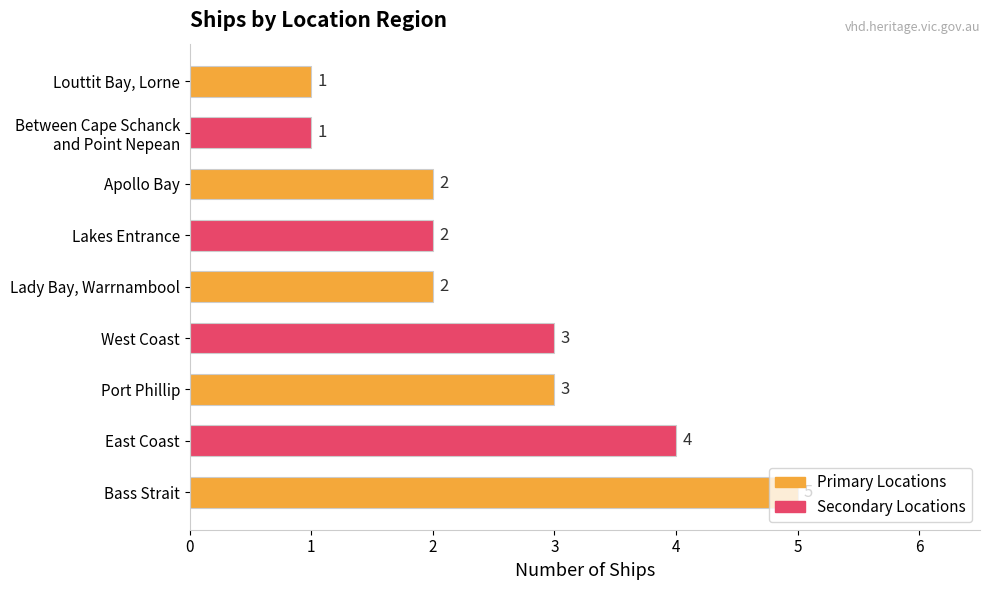

Count the values in the range 2 to 3.

5